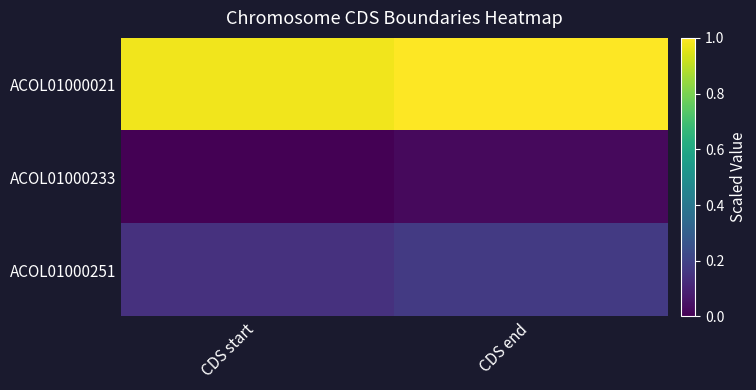

Reading left to right, list all the values displayed in this chart.

ACOL01000021: CDS start=1.0	CDS end=1.0
ACOL01000233: CDS start=0.0	CDS end=0.0
ACOL01000251: CDS start=0.1	CDS end=0.2